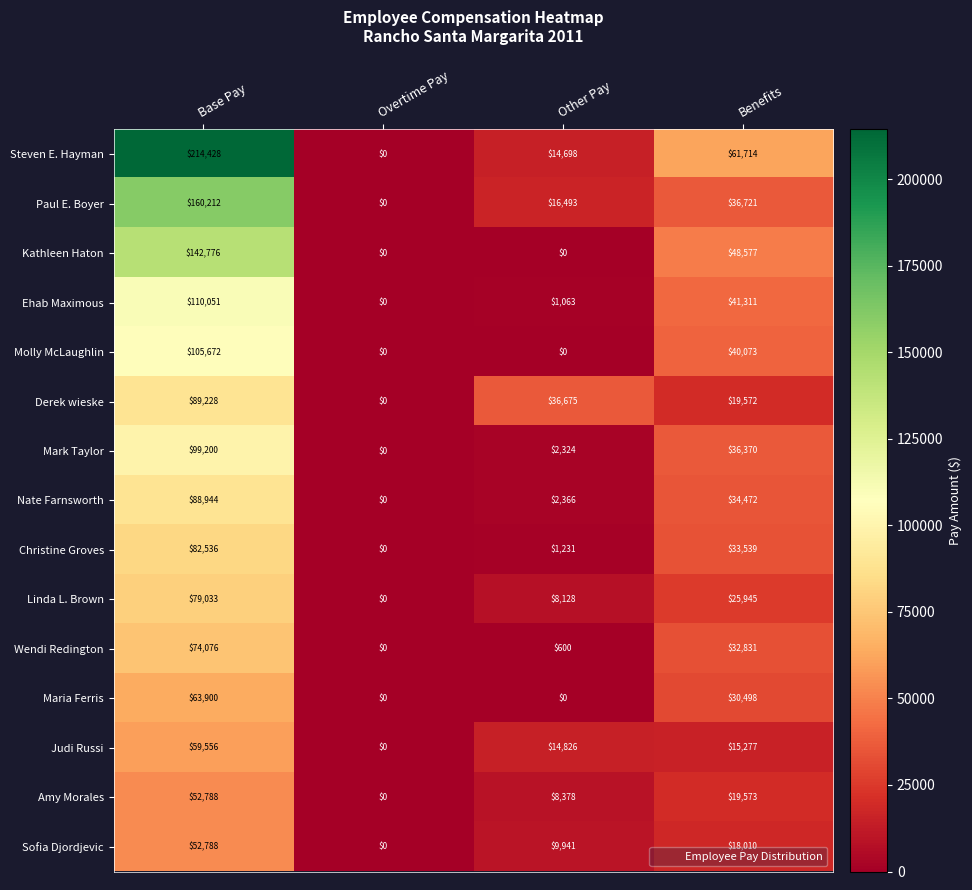

True or false: Judi Russi has a value of 0 at Overtime Pay.

True